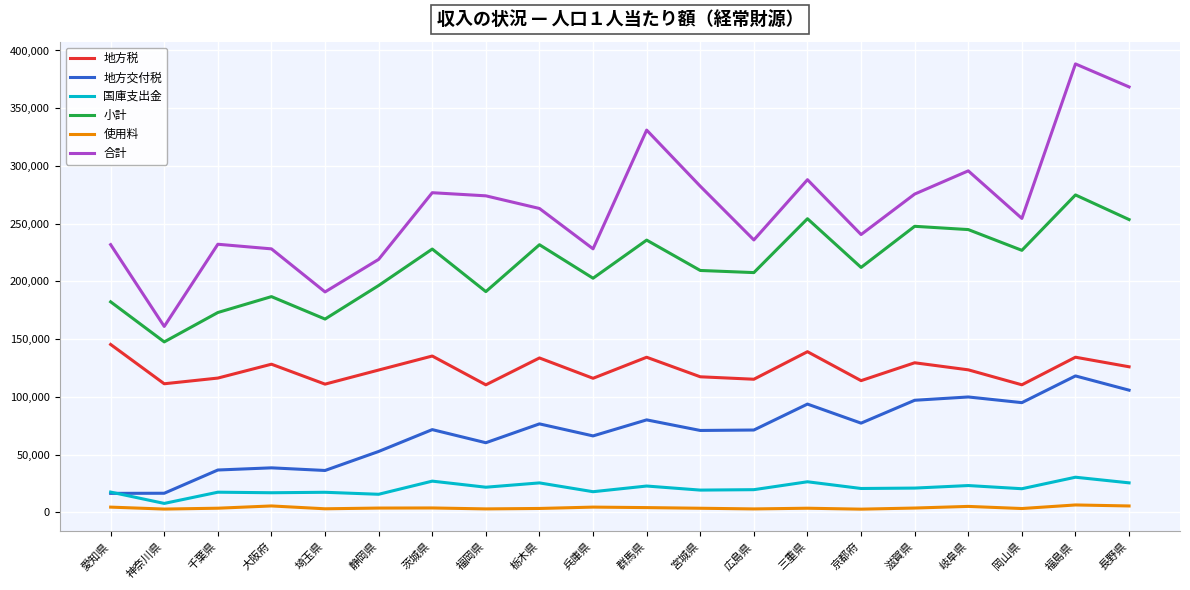

How many lines are shown in the chart?

6